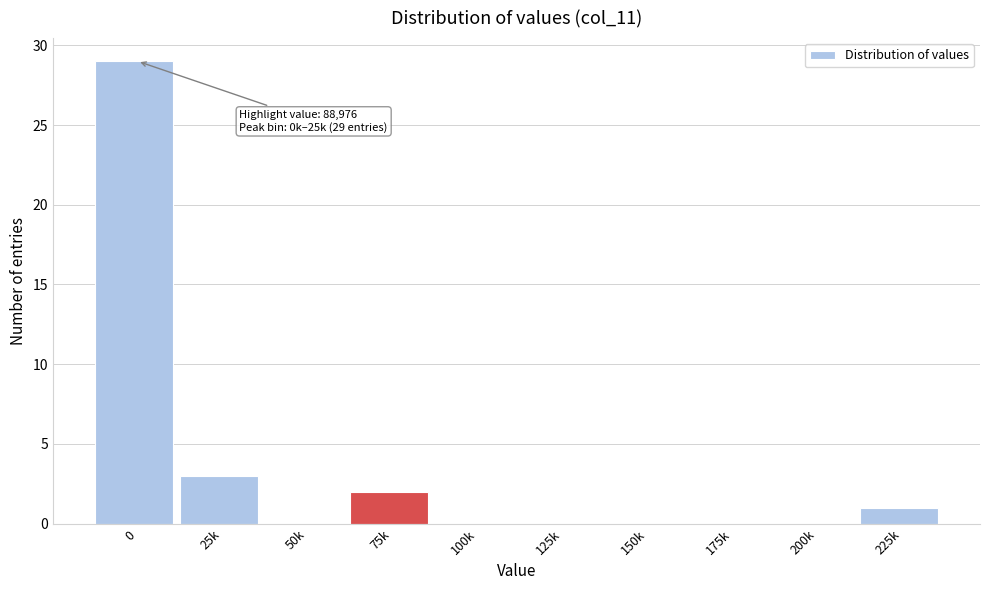

Reading right to left, what are all the values shown in this chart?

225k=1	200k=0	175k=0	150k=0	125k=0	100k=0	75k=2	50k=0	25k=3	0=29